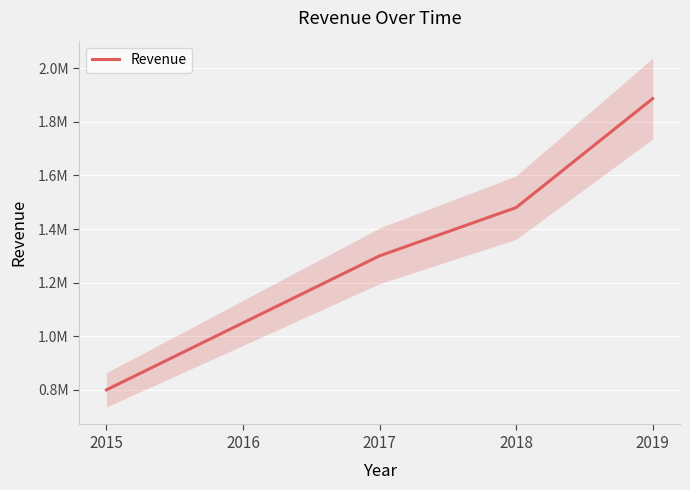

What is the minimum value shown in the chart?

800000.0